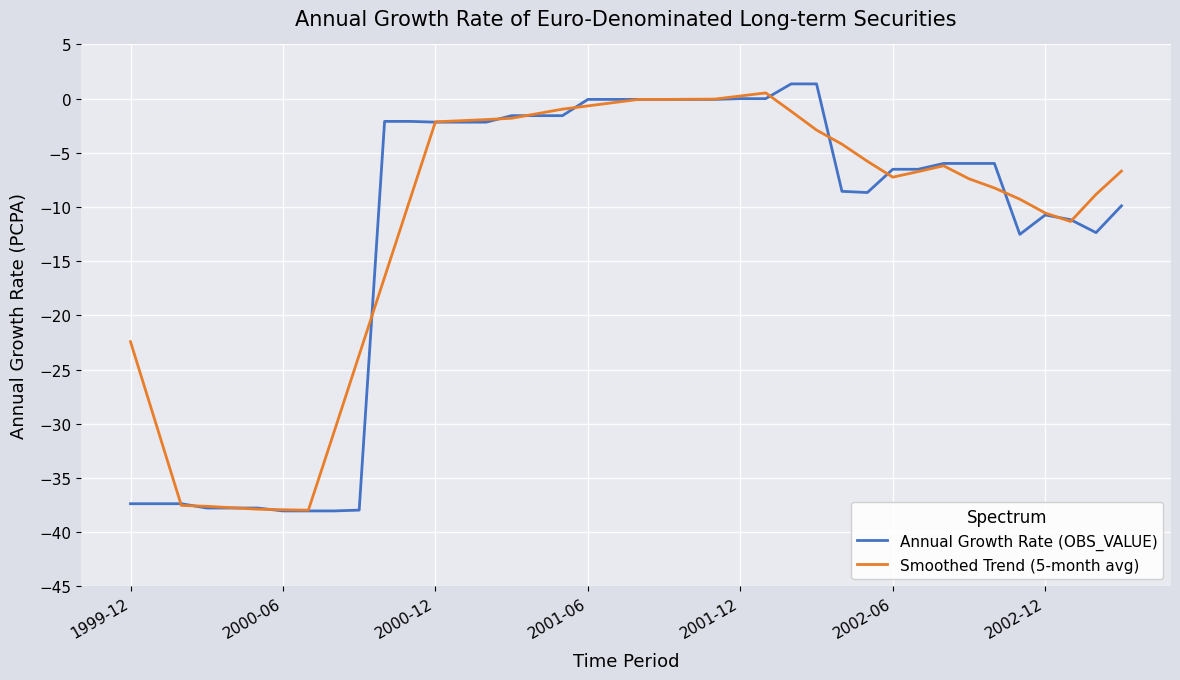

What is the maximum value shown in the chart?

1.4